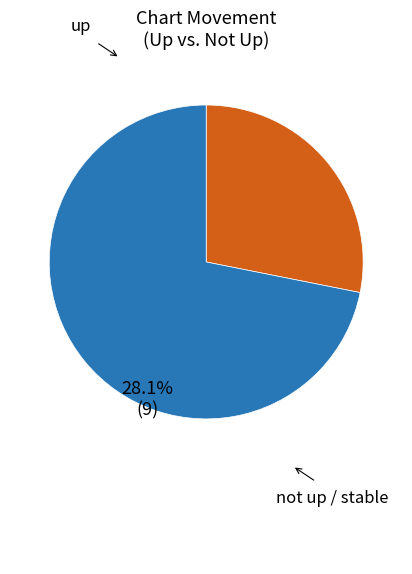

Is up the majority of the pie?

No